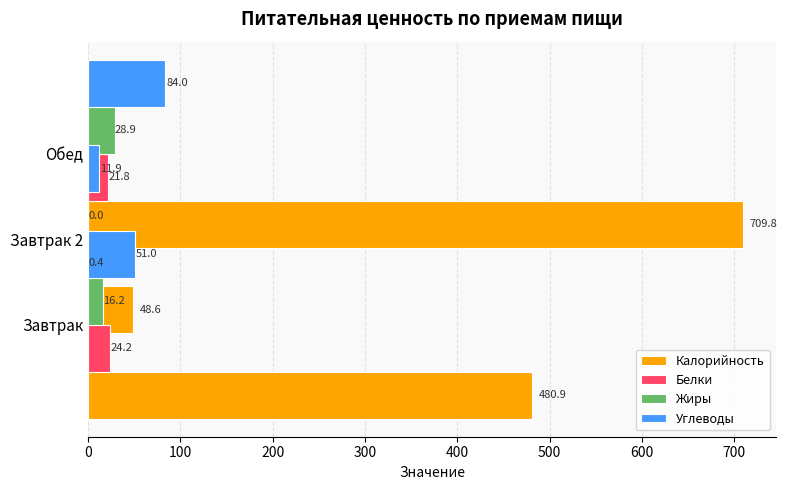

Reading left to right, extract all data points from this chart.

Калорийность: 480.9	48.6	709.8
Белки: 24.2	0.4	21.8
Жиры: 16.2	0.0	28.9
Углеводы: 51.0	11.9	84.0